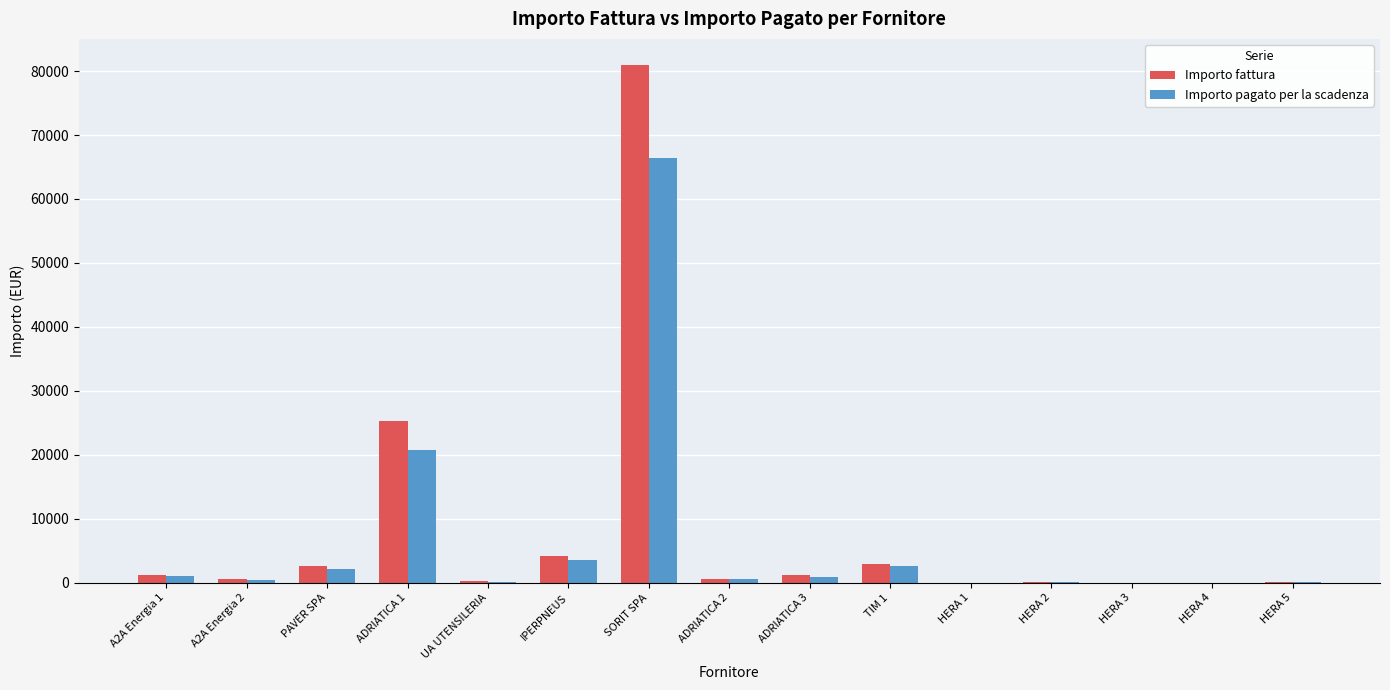

What is the total value across all series at HERA 5?

131.8